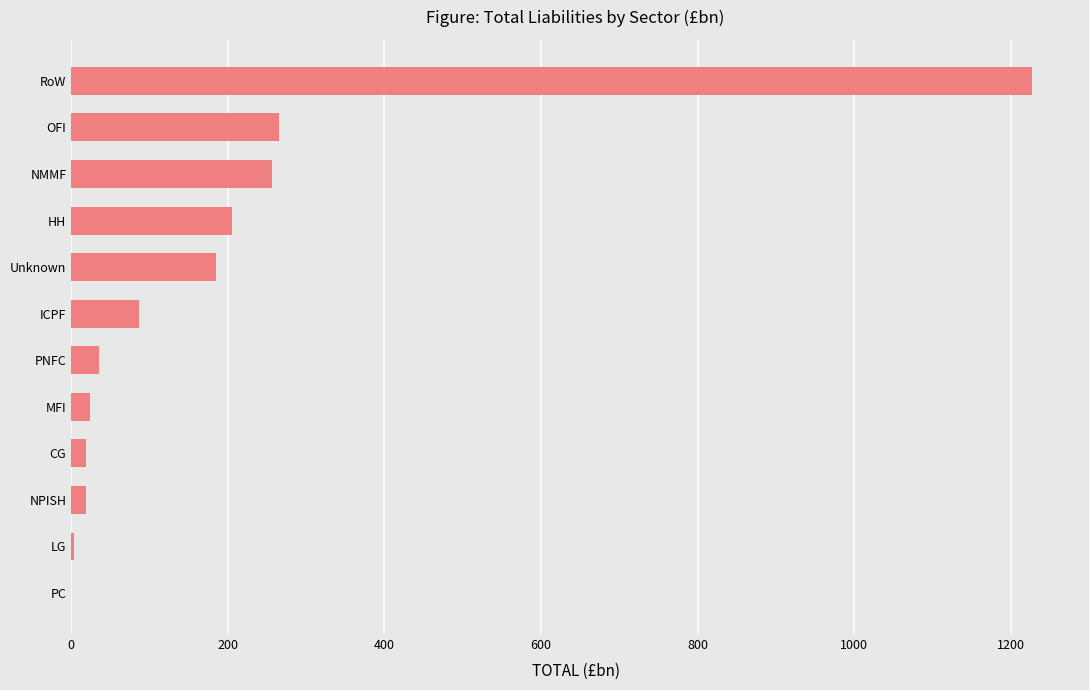

Are the bars horizontal?

Yes